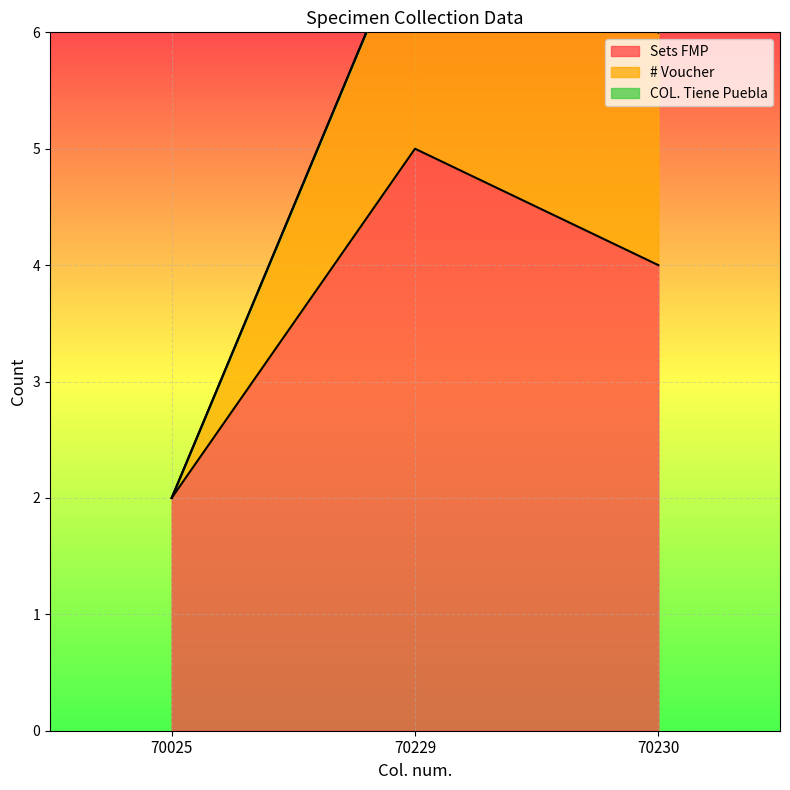

Reading left to right, list all the values displayed in this chart.

Sets FMP: 70025=2	70229=5	70230=4
# Voucher: 70025=2	70229=7	70230=6